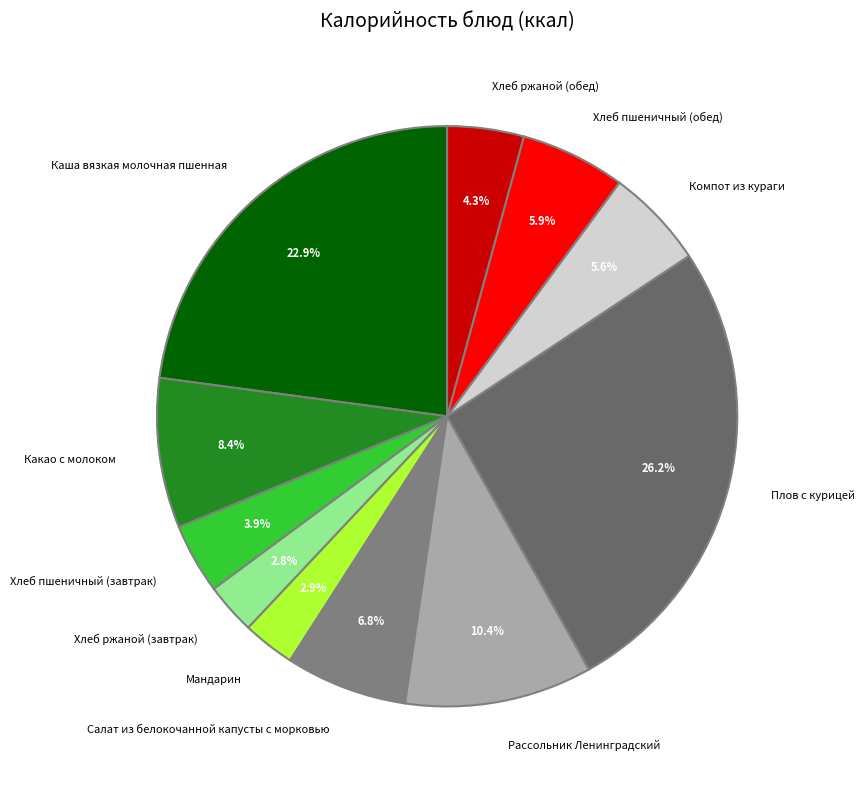

Which category has the biggest portion of the pie?

Плов с курицей